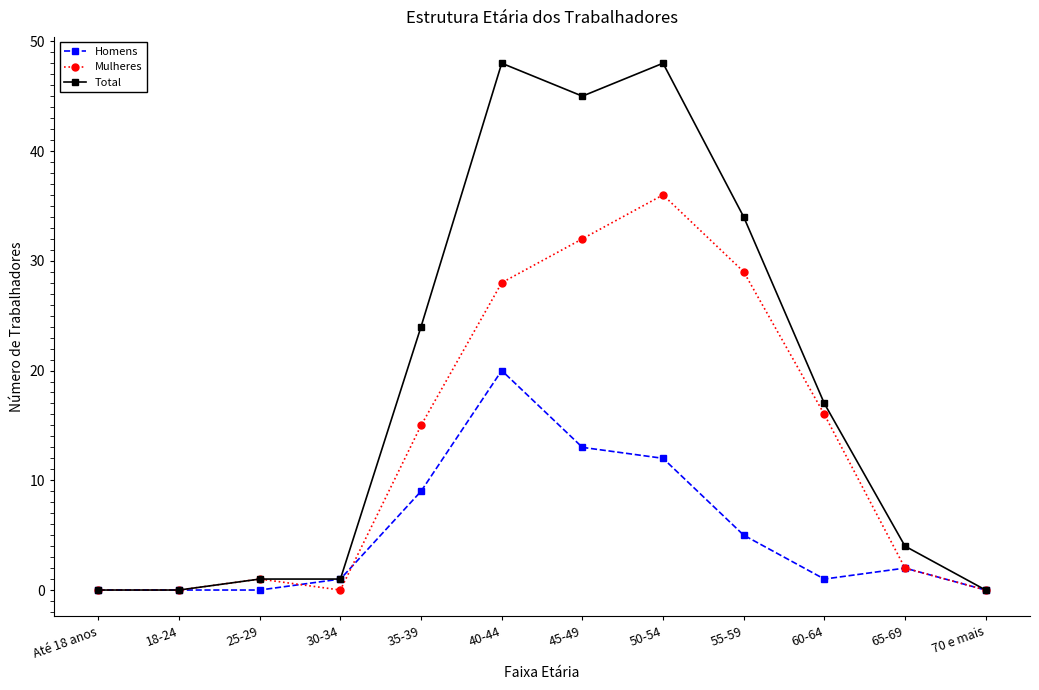

Rank the series by their average value, from highest to lowest.

Total, Mulheres, Homens